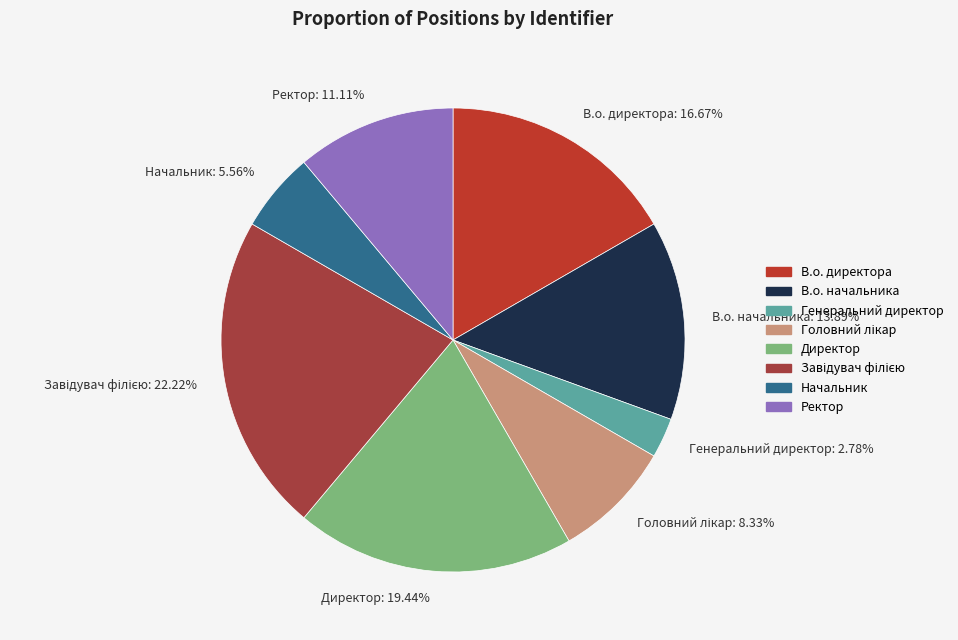

To the nearest percent, what is the difference between the В.о. начальника and Директор slice percentages?

6%